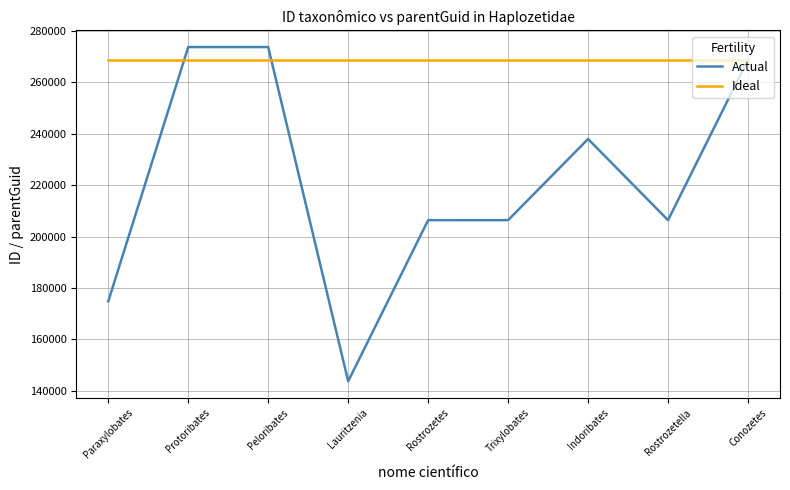

True or false: Actual has a value of 237971 at Indoribates.

True